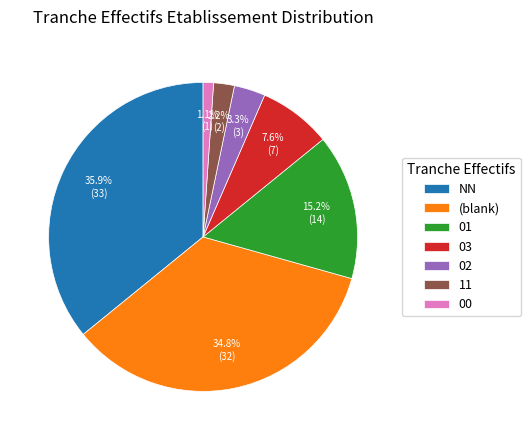

Approximately how many times larger is the value at 03 compared to 02?

2.3